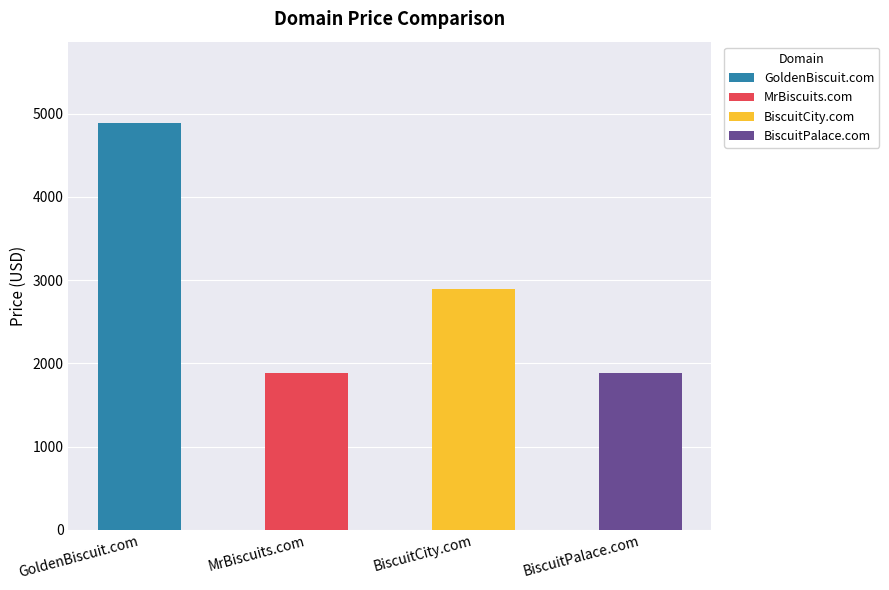

Is it true that the value at MrBiscuits.com is 2769?

False